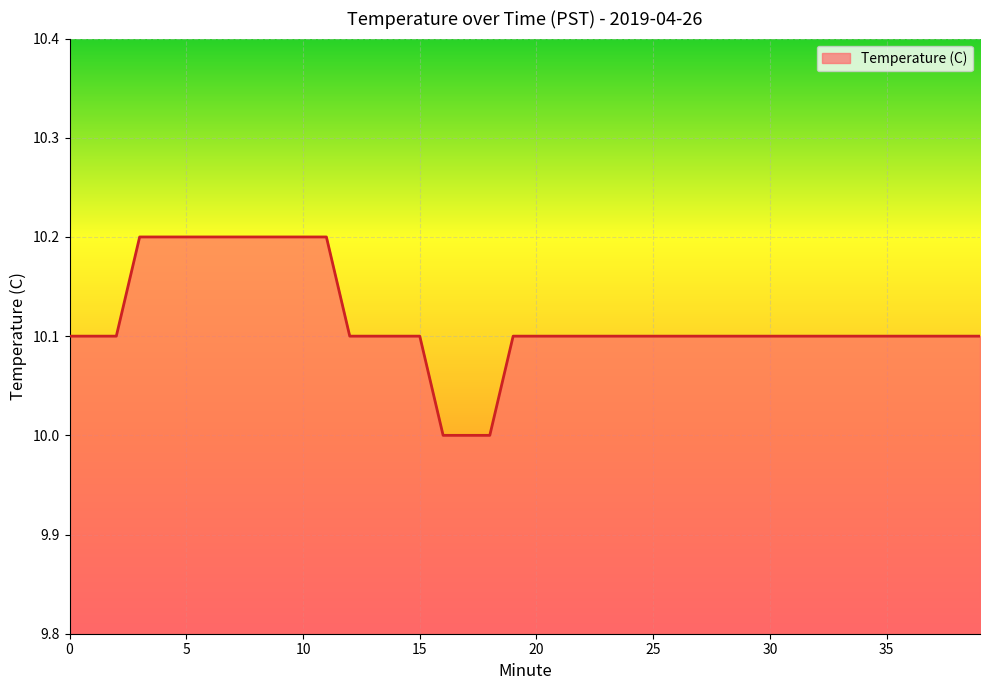

What is the minimum value shown in the chart?

10.0